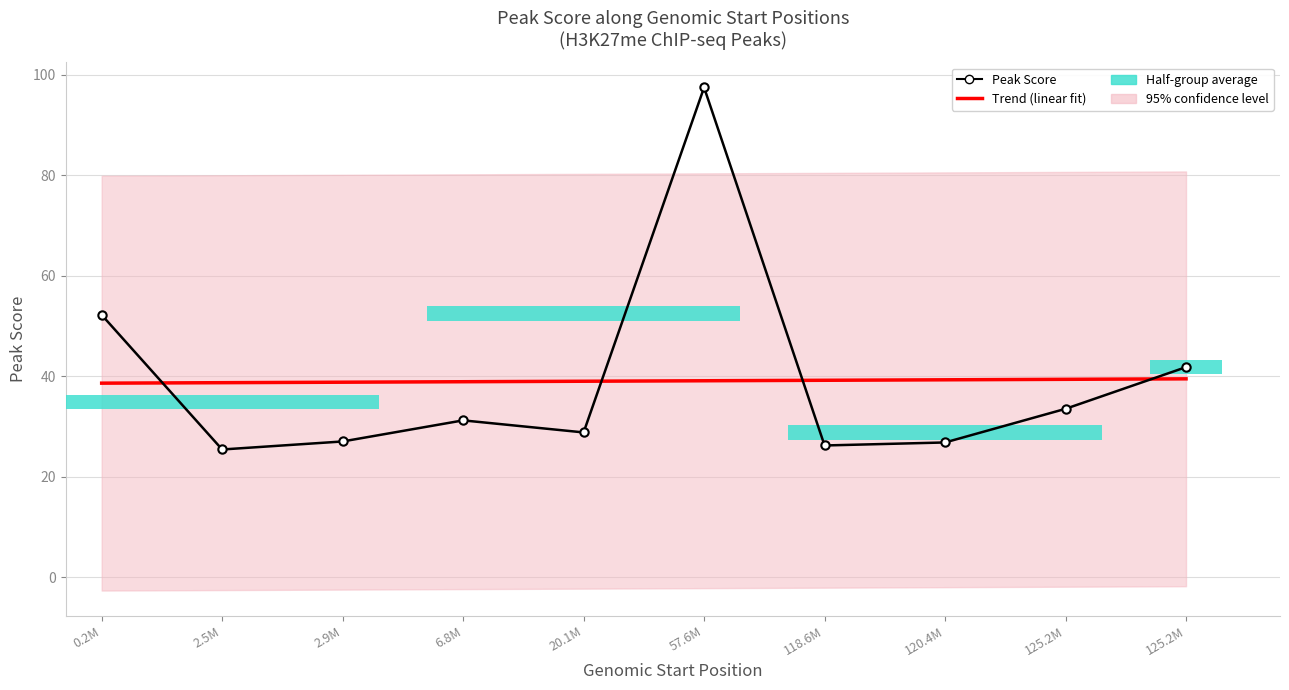

Is the value of Trend (linear fit) at 57.6M greater than the value of Peak Score at 20.1M?

Yes